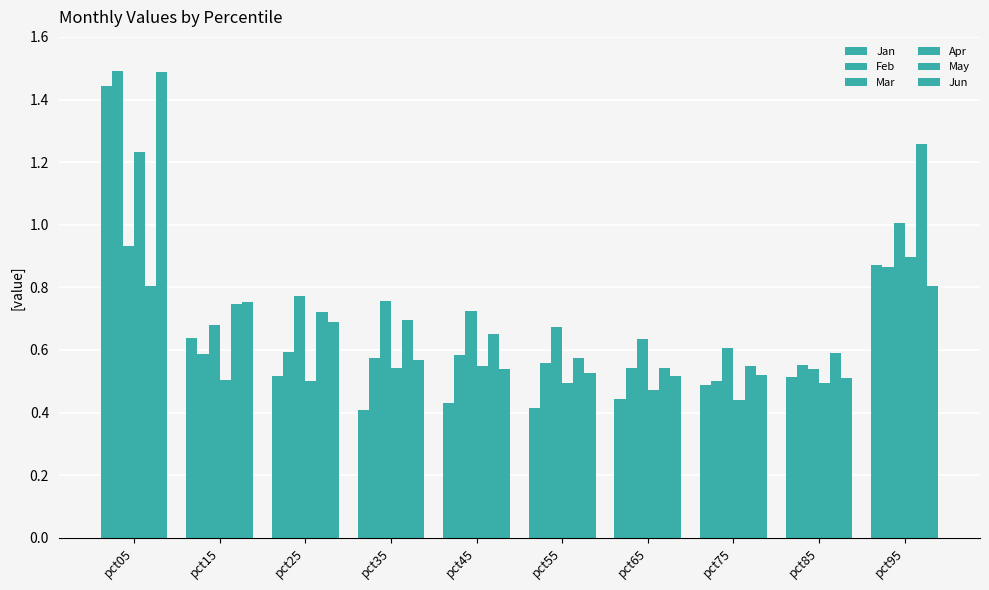

Reading left to right, list all the values displayed in this chart.

Jan: pct05=1.4	pct15=0.6	pct25=0.5	pct35=0.4	pct45=0.4	pct55=0.4	pct65=0.4	pct75=0.5	pct85=0.5	pct95=0.9
Feb: pct05=1.5	pct15=0.6	pct25=0.6	pct35=0.6	pct45=0.6	pct55=0.6	pct65=0.5	pct75=0.5	pct85=0.6	pct95=0.9
Mar: pct05=0.9	pct15=0.7	pct25=0.8	pct35=0.8	pct45=0.7	pct55=0.7	pct65=0.6	pct75=0.6	pct85=0.5	pct95=1.0
Apr: pct05=1.2	pct15=0.5	pct25=0.5	pct35=0.5	pct45=0.5	pct55=0.5	pct65=0.5	pct75=0.4	pct85=0.5	pct95=0.9
May: pct05=0.8	pct15=0.7	pct25=0.7	pct35=0.7	pct45=0.7	pct55=0.6	pct65=0.5	pct75=0.5	pct85=0.6	pct95=1.3
Jun: pct05=1.5	pct15=0.8	pct25=0.7	pct35=0.6	pct45=0.5	pct55=0.5	pct65=0.5	pct75=0.5	pct85=0.5	pct95=0.8